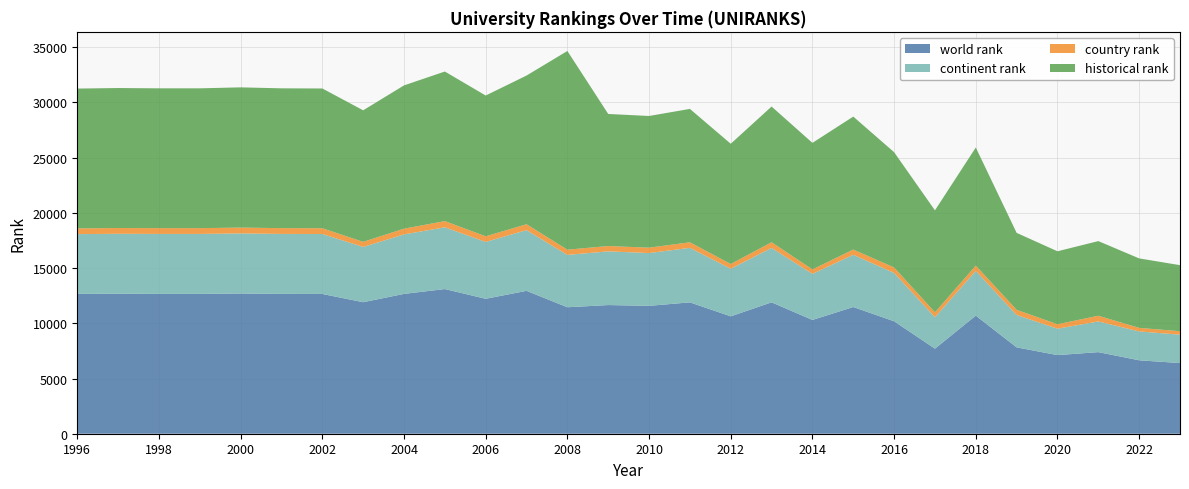

Reading left to right, list all the values displayed in this chart.

world rank: 12662	12678	12662	12662	12699	12662	12657	11910	12663	13101	12220	12940	11453	11653	11581	11896	10631	11900	10304	11474	10184	7704	10697	7821	7120	7390	6650	6399
continent rank: 5414	5429	5433	5433	5439	5433	5430	5005	5388	5593	5150	5498	4740	4863	4781	4939	4313	4929	4170	4730	4378	2847	4049	2932	2392	2776	2613	2571
country rank: 519	521	522	522	530	522	522	463	519	561	508	535	474	482	488	502	425	513	407	474	496	443	479	469	401	519	323	313
historical rank: 12662	12678	12662	12662	12699	12662	12657	11910	12975	13546	12749	13463	17994	11960	11924	12079	10890	12288	11459	12042	10438	9235	10695	6968	6608	6759	6291	5982